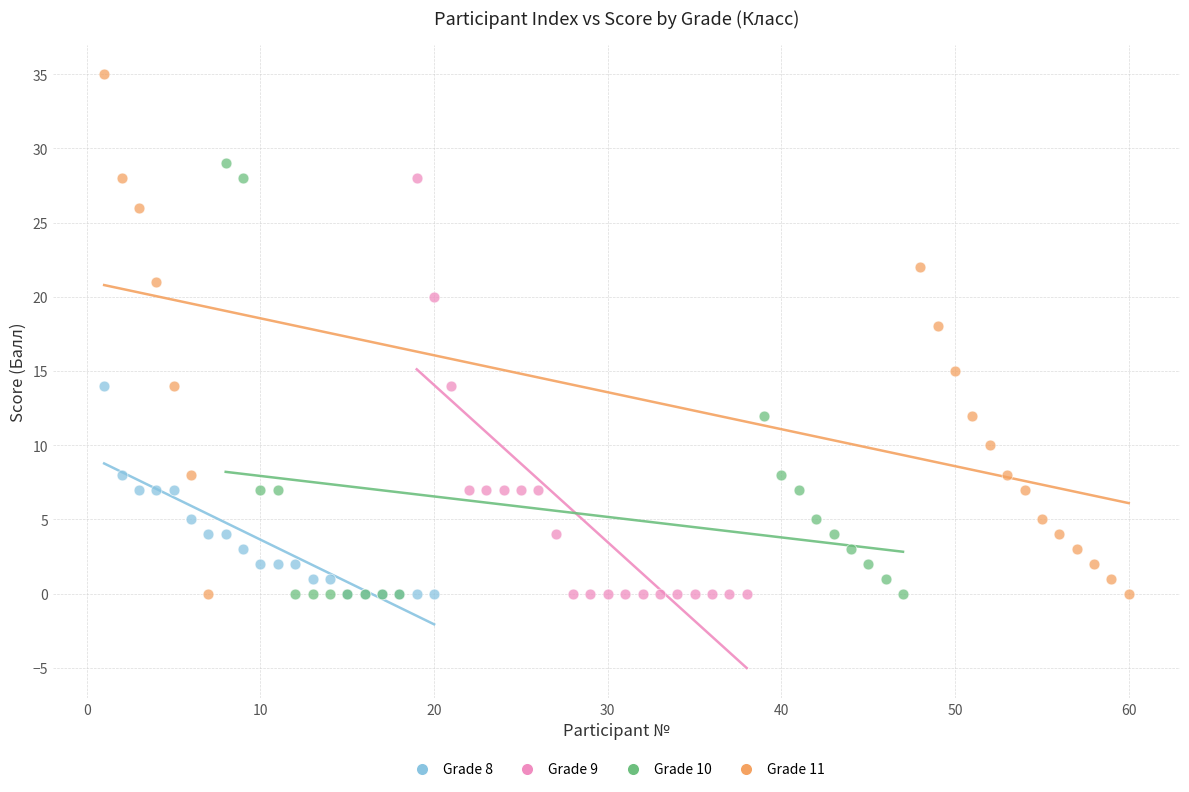

Which series has the widest spread of Y values?

Grade 11